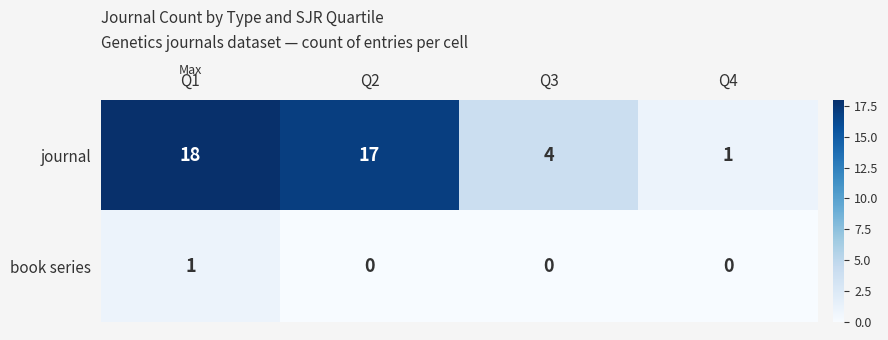

Rank the categories by book series value from highest to lowest.

Q1, Q2, Q3, Q4